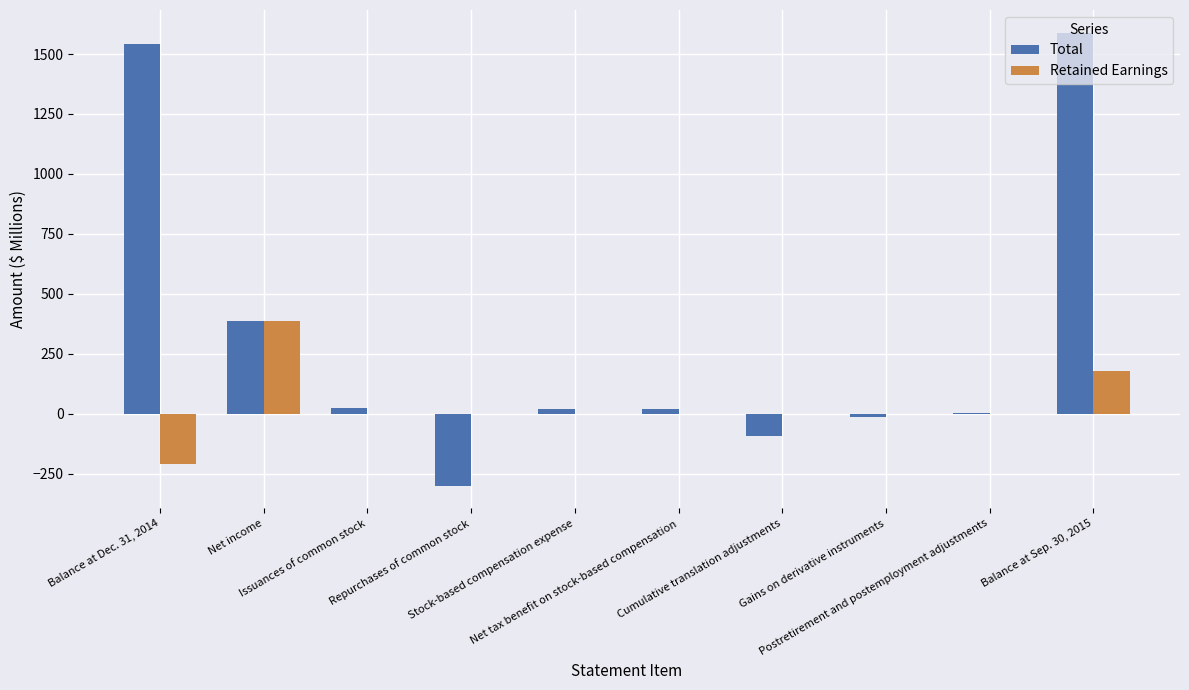

Which series has the largest total across all categories?

Total